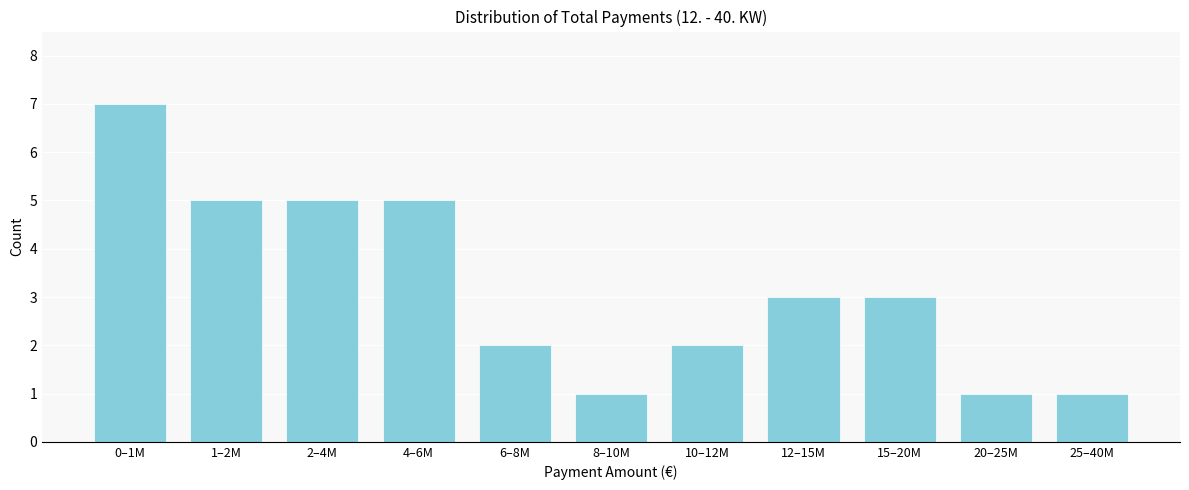

Reading left to right, list all the values displayed in this chart.

7	5	5	5	2	1	2	3	3	1	1